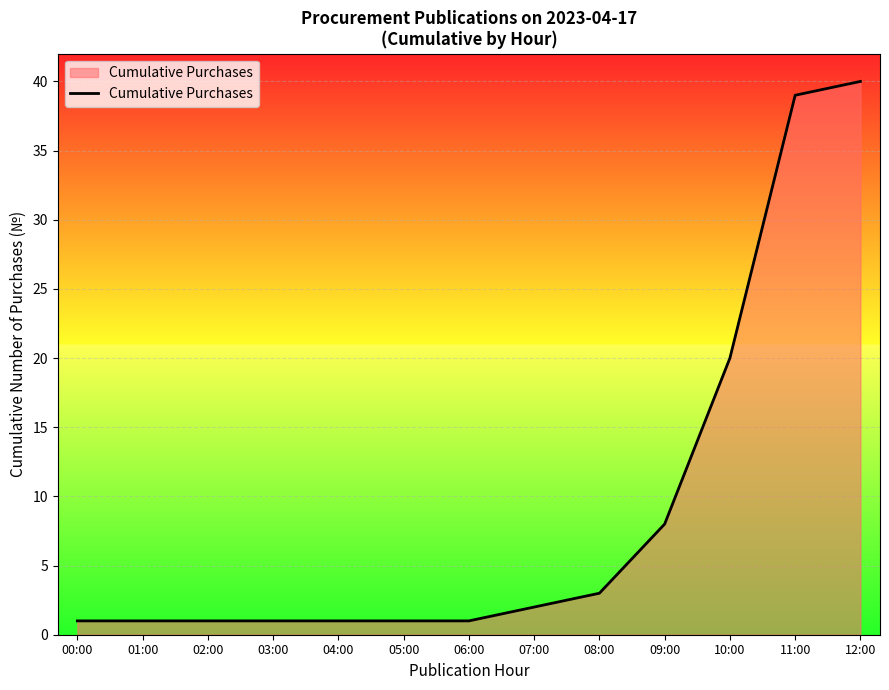

What is the change in value from 00:00 to 12:00?

+39